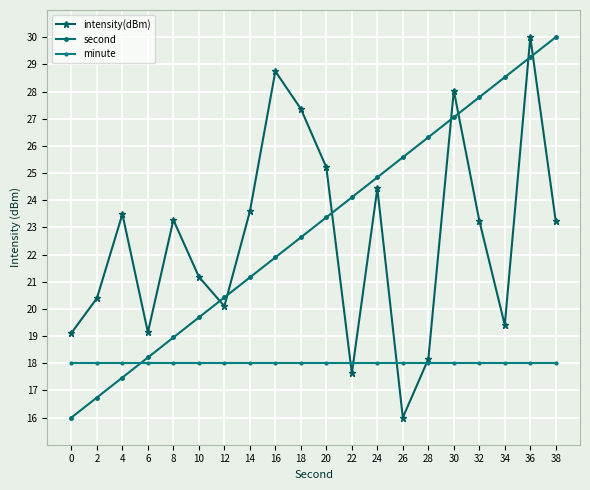

What is the average value of the second series?

23.0